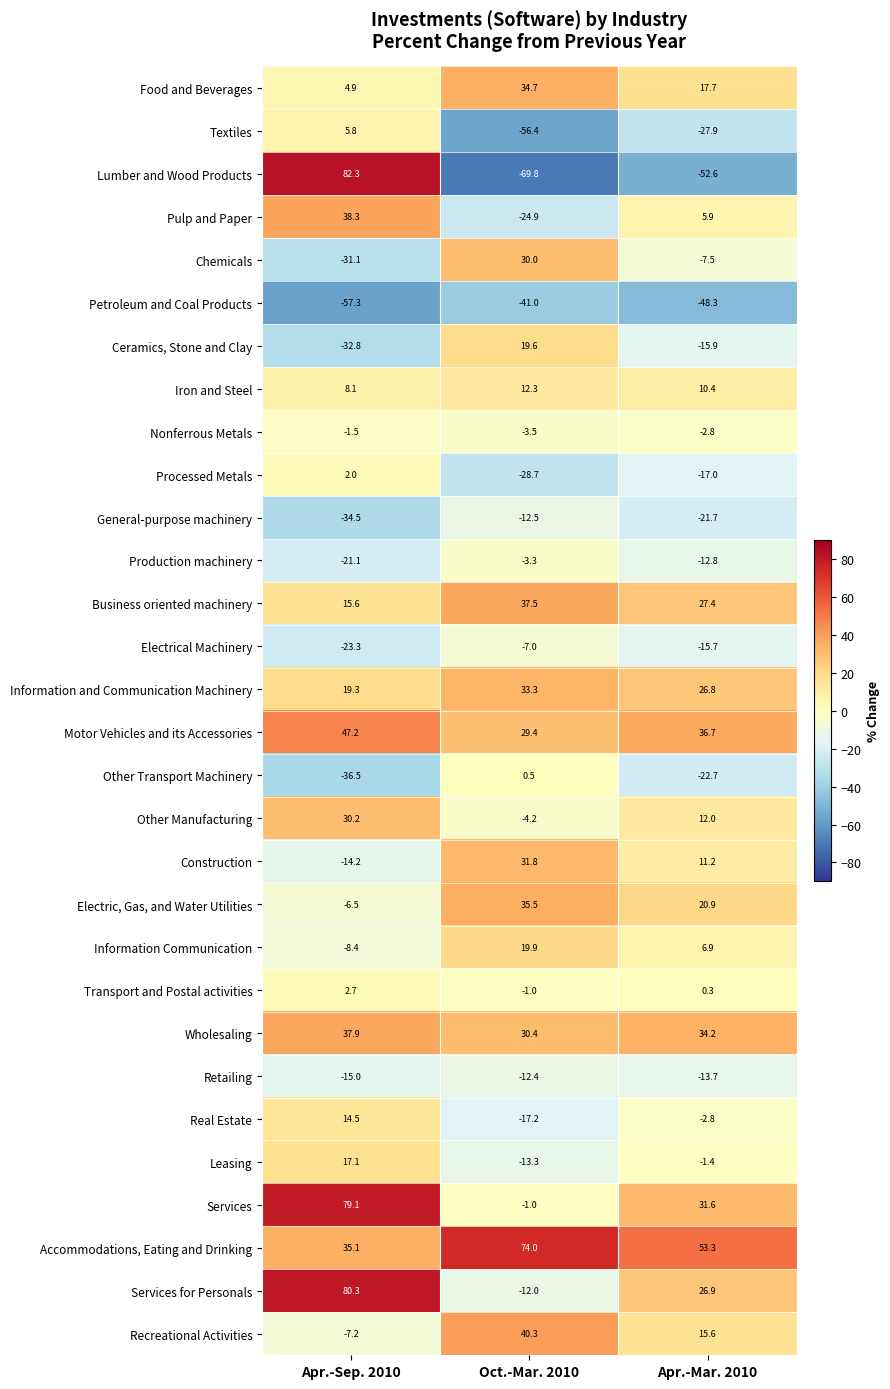

Which series changed the most between Apr.-Sep. 2010 and Oct.-Mar. 2010?

Lumber and Wood Products